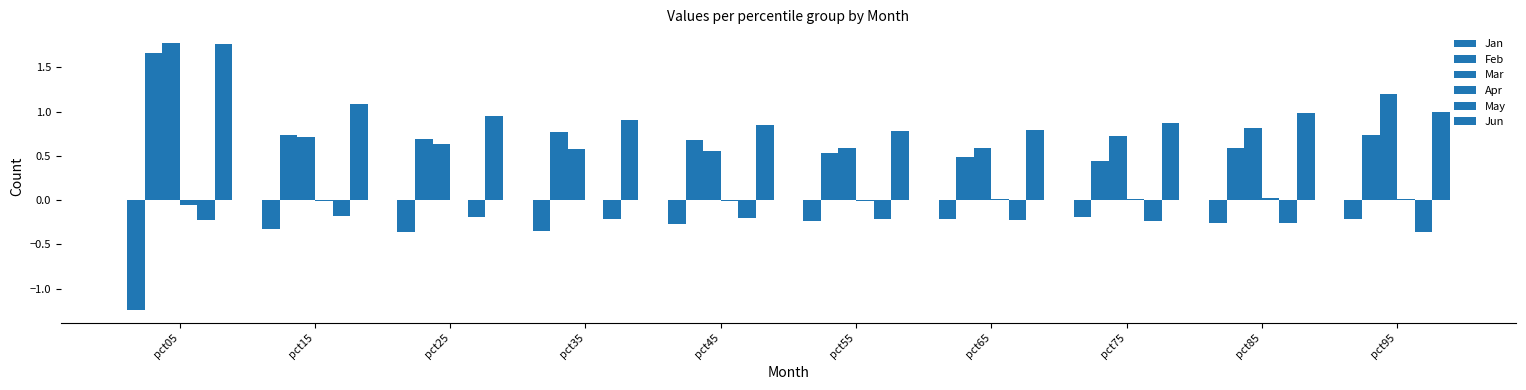

Is the value of Jan at pct55 greater than the value of Apr at pct75?

No